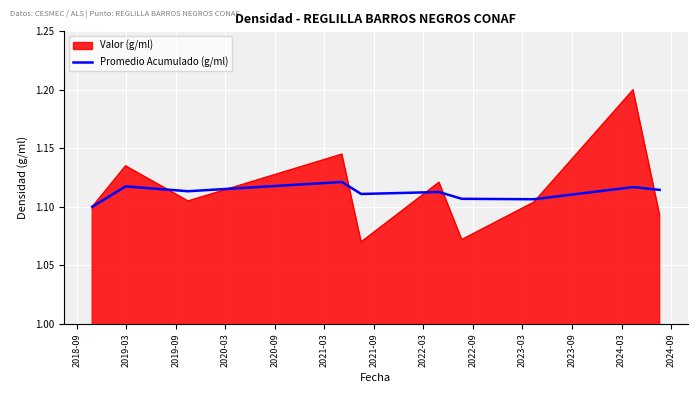

What is the greatest value displayed?

1.2